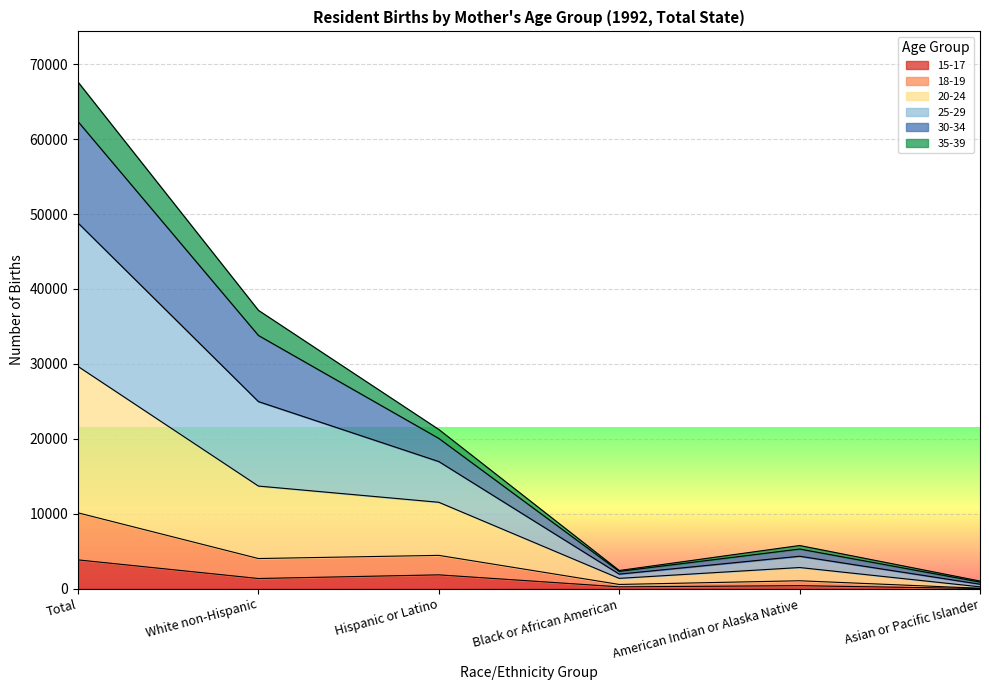

Does the chart display data point markers on the line(s)?

No